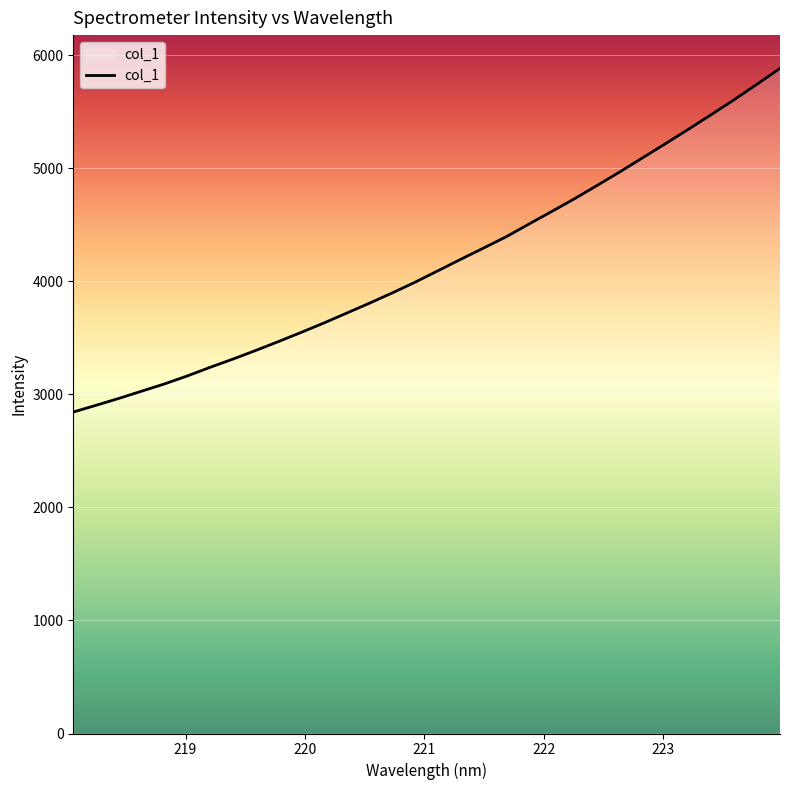

Reading right to left, transcribe all the data shown in this chart.

5885.1	5746.2	5609.7	5478.3	5349.2	5222.6	5098.0	4973.3	4852.8	4734.2	4621.2	4510.1	4397.3	4296.5	4197.1	4095.7	3994.7	3899.8	3809.0	3721.1	3633.5	3550.0	3468.6	3389.6	3313.1	3240.3	3164.0	3093.3	3029.3	2965.0	2904.1	2844.5